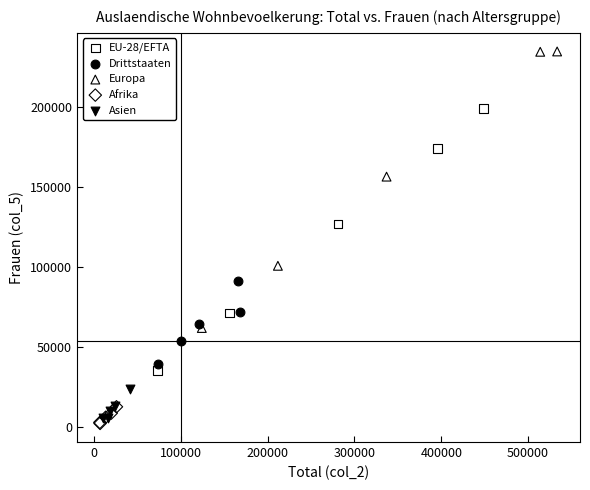

Which series contains the highest Y value?

Europa